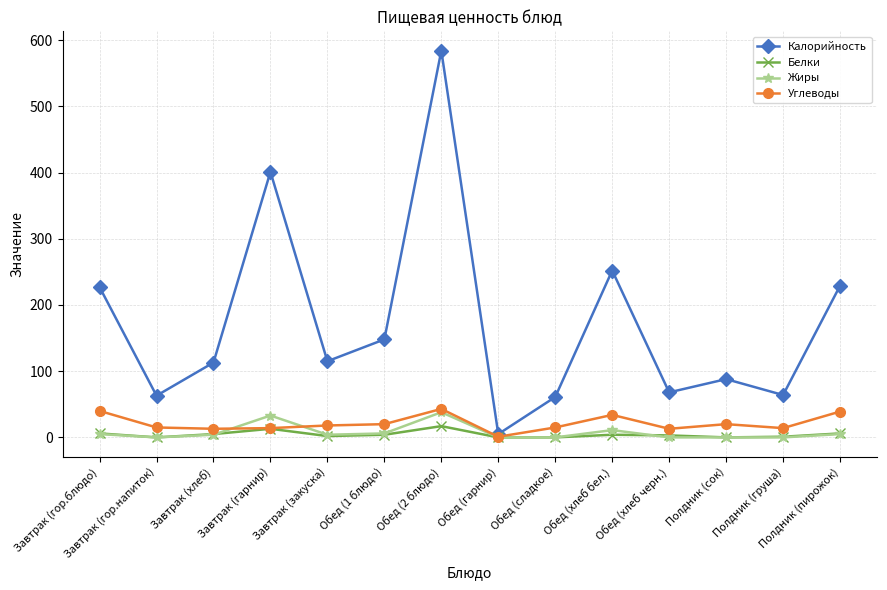

At how many categories does at least one series exceed 389?

2